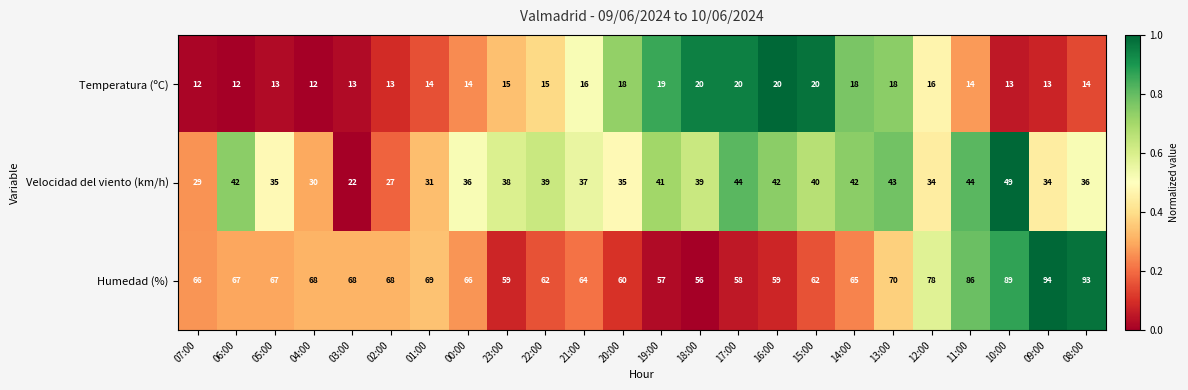

How many series are shown in this chart?

3